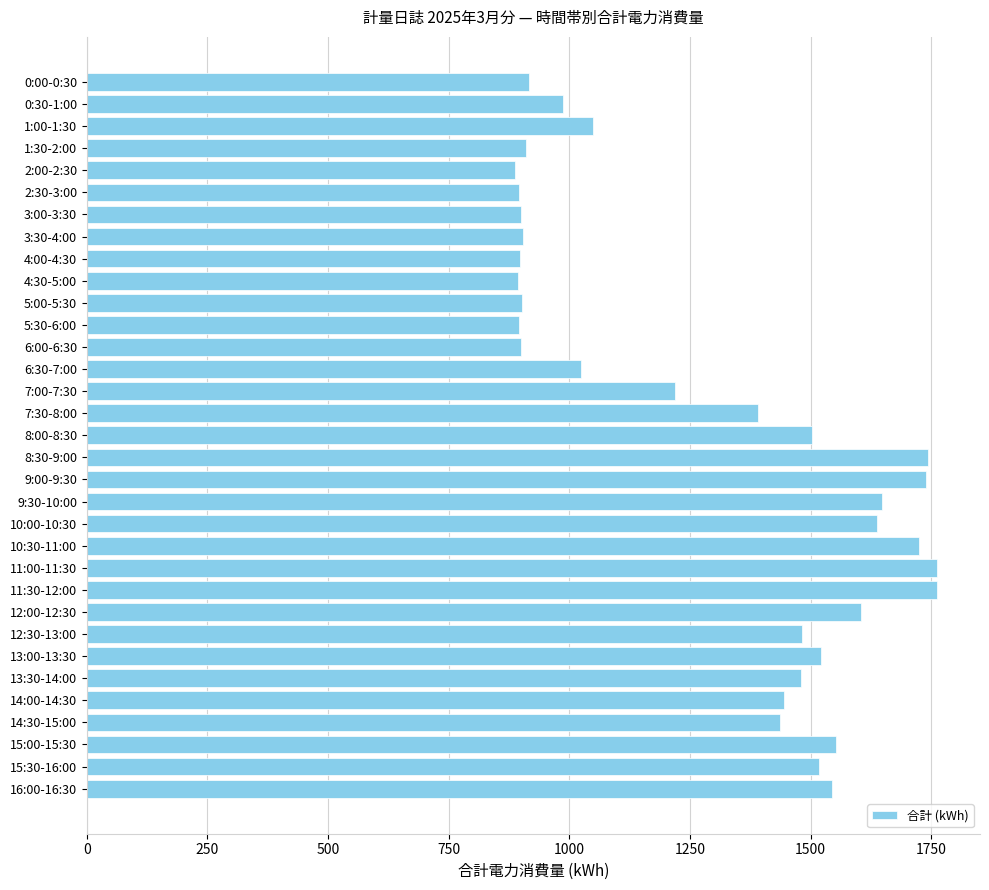

What is the change in value from 1:00-1:30 to 10:00-10:30?

+588